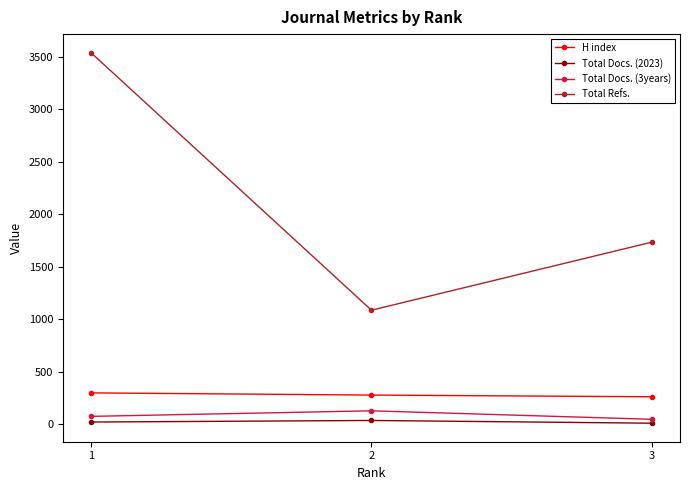

Which series has the largest total across all categories?

Total Refs.